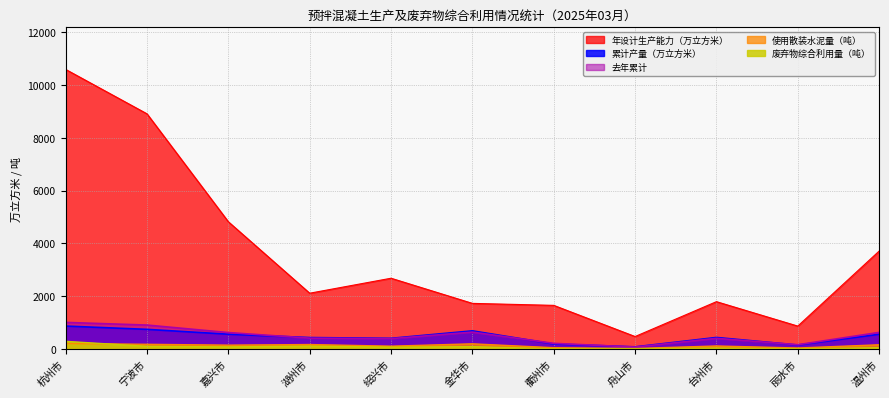

Count the number of data series in this chart.

5